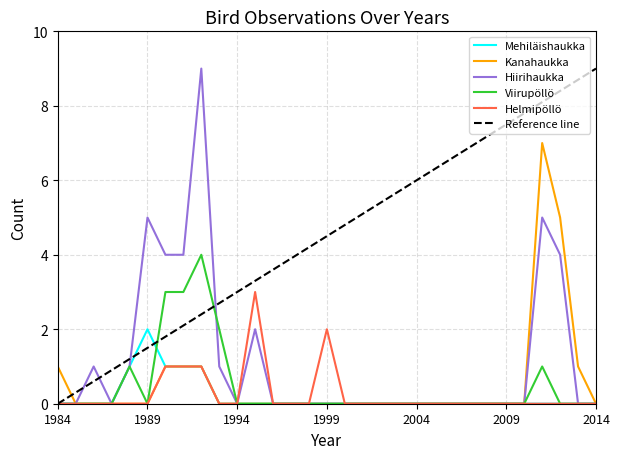

Which series has the largest total across all categories?

Reference line